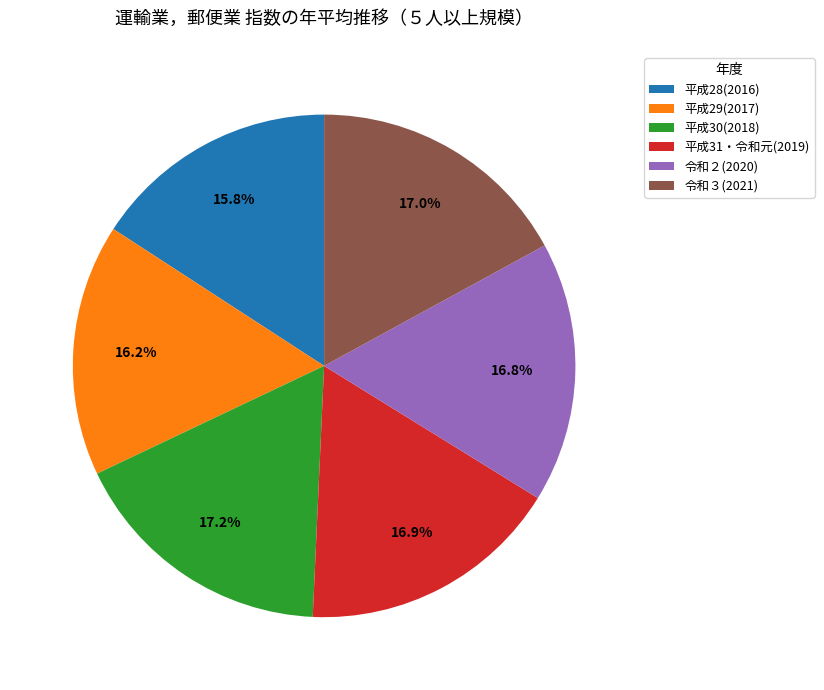

What is the ratio of the value at 平成29(2017) to the value at 令和３(2021)?

1.0